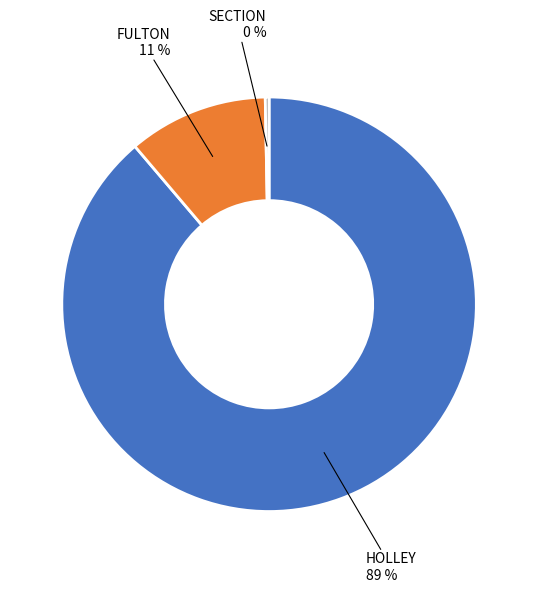

To the nearest percent, what is the average slice percentage?

33%